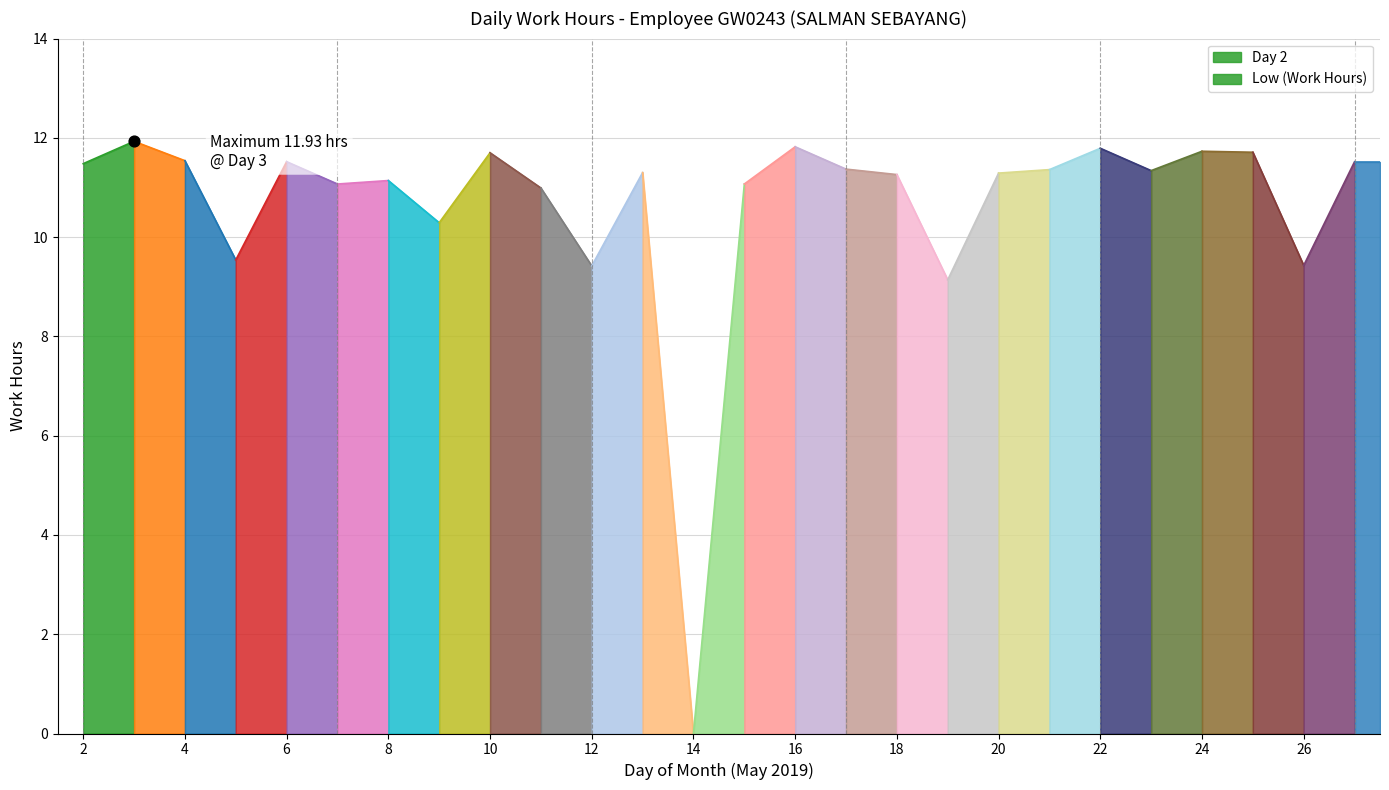

Which has a higher value, 3 or 18?

3